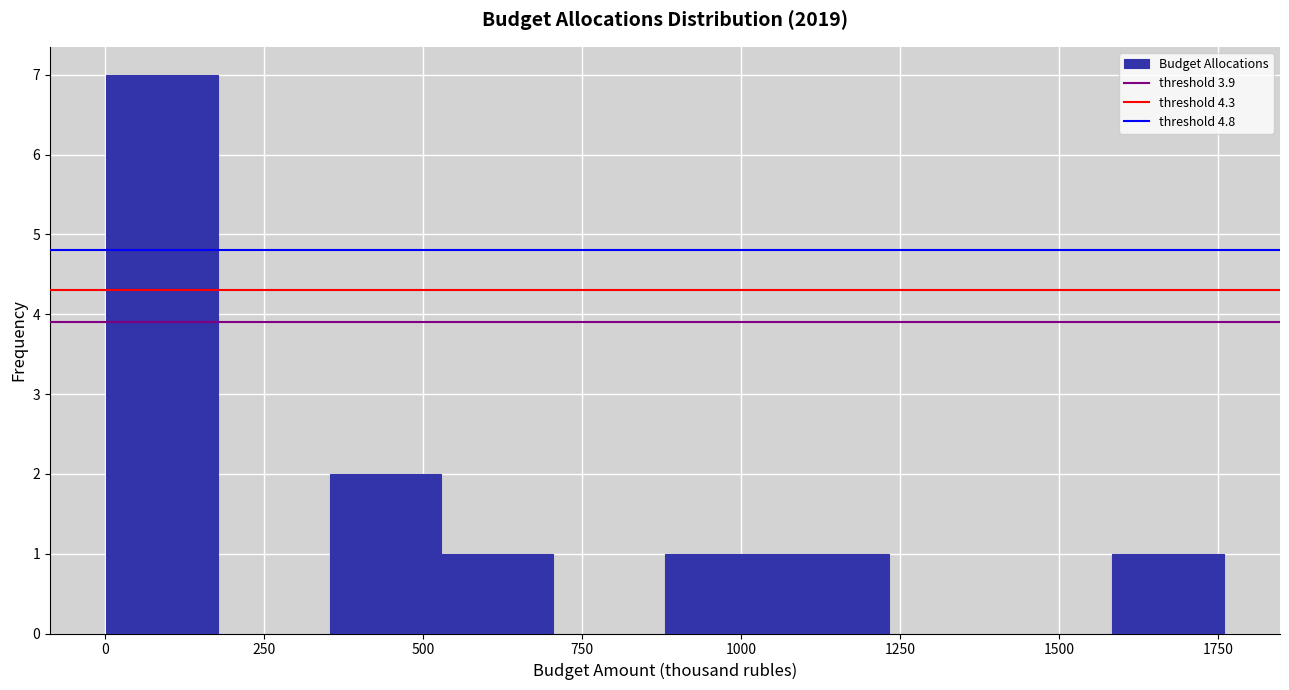

Around what value on the x-axis is the tallest bar? Give the approximate position of its centre, as read against the axis.

100